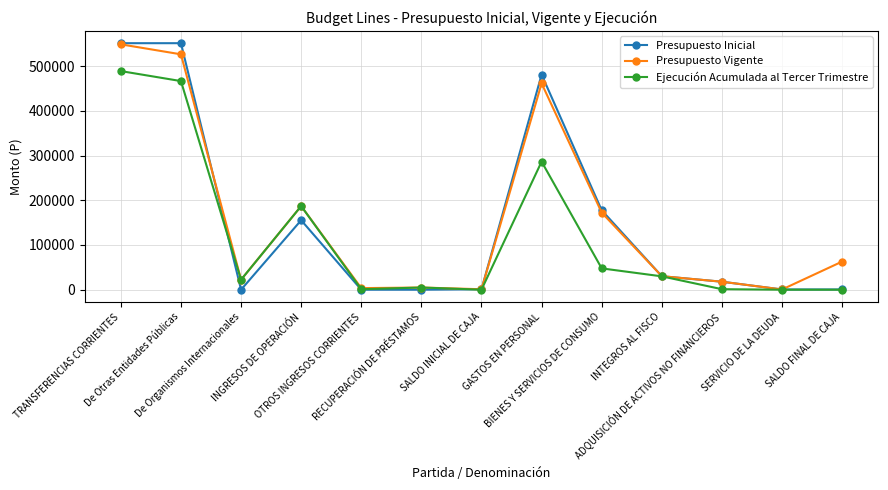

What is the maximum value for Ejecución Acumulada al Tercer Trimestre?

488691